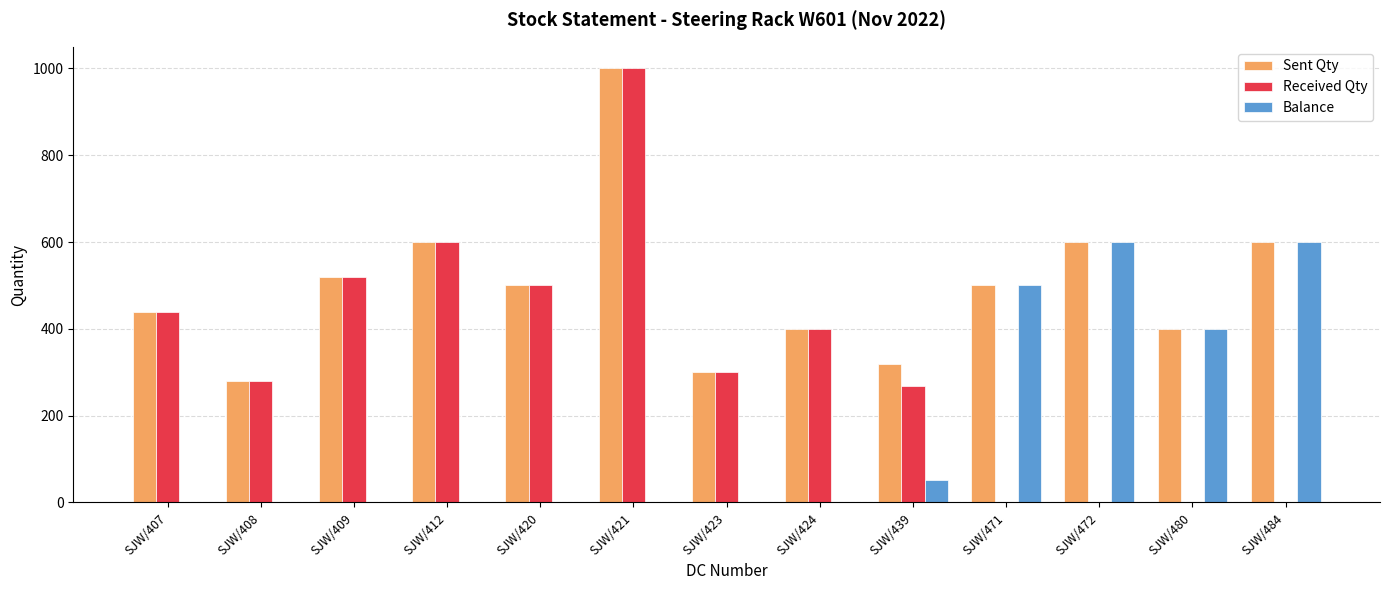

Which series has the largest total across all categories?

Sent Qty